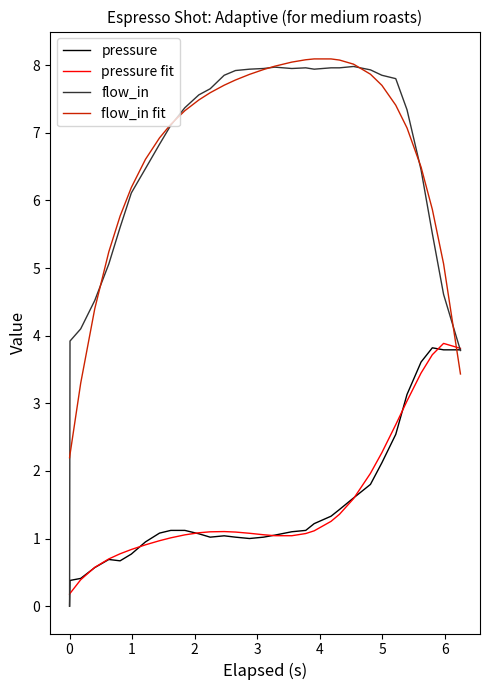

What is the maximum value shown in the chart?

8.1